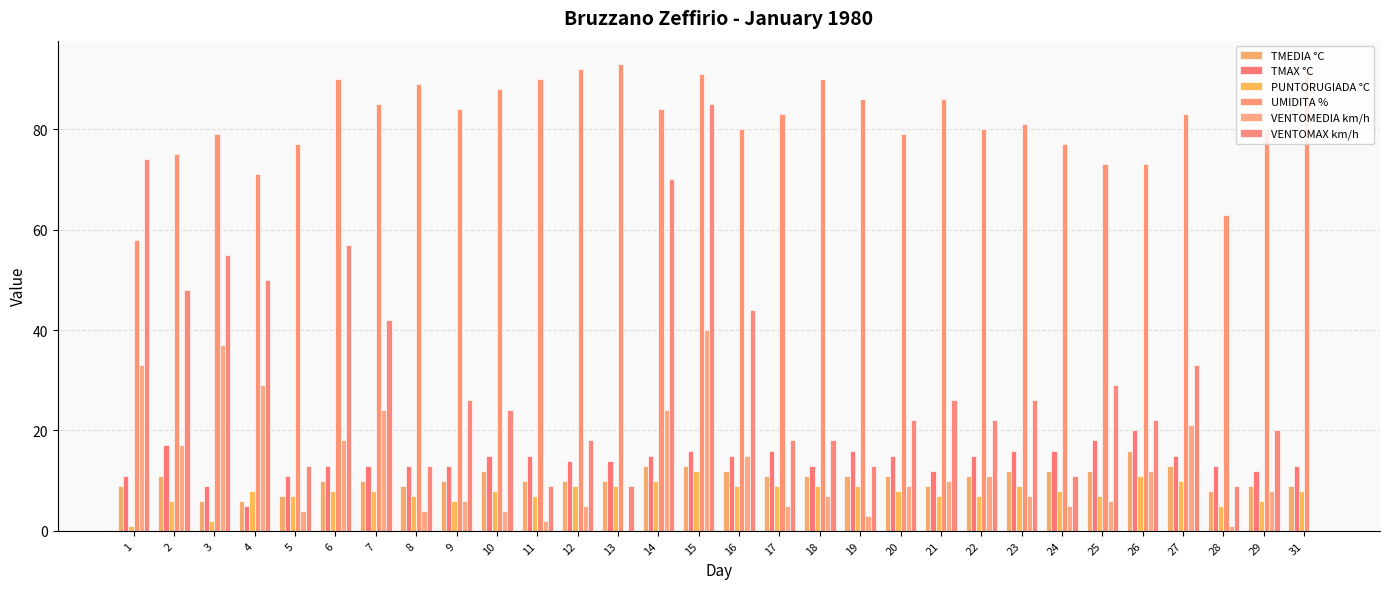

Are the bars grouped side by side (vs. stacked)?

Yes